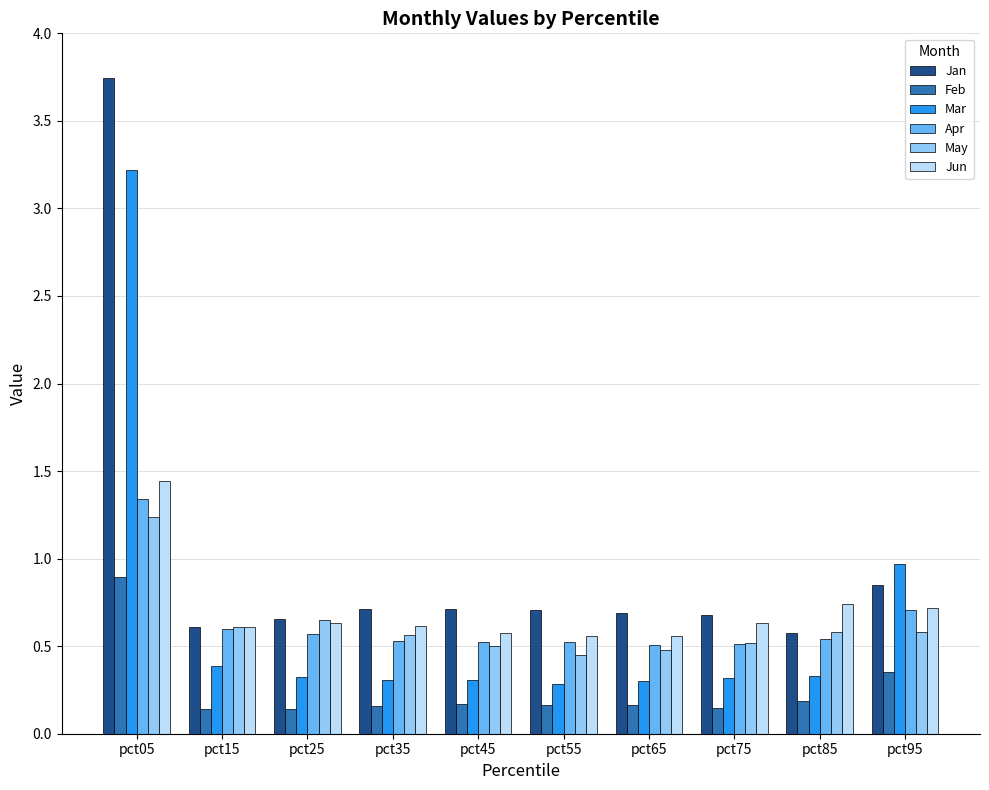

What is the value of the Mar bar at the 9th from the left?

0.3